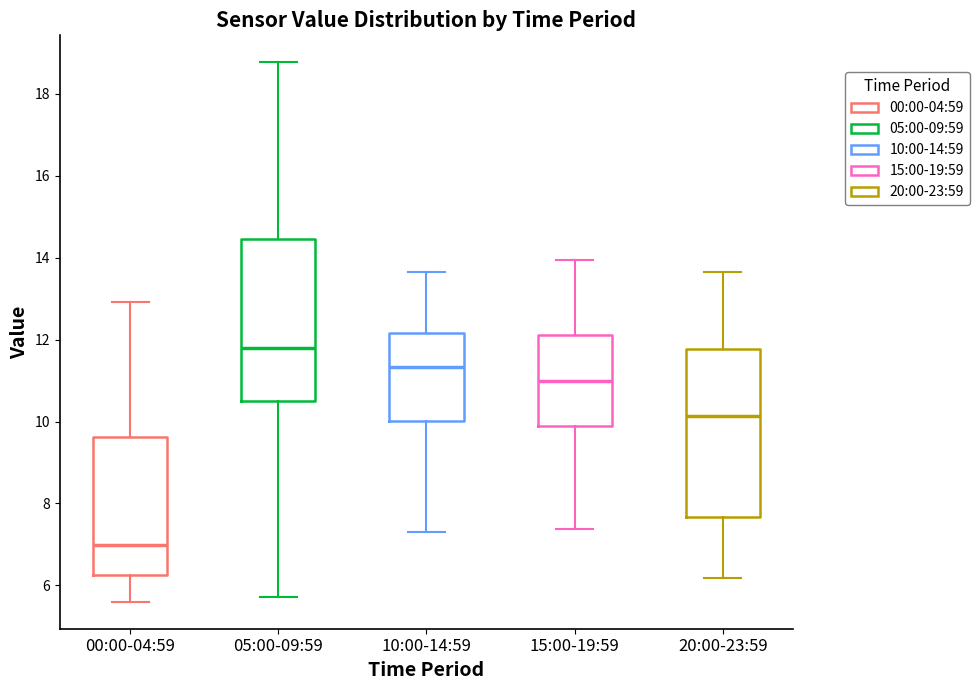

Reading left to right, transcribe this box plot: for each box, give where its median line is, the range the box spans, and where its two whiskers end, as read against the y-axis. The values are not printed on the chart, so give them approximately, as read against the axis.

00:00-04:59: median 7.0, box 6.2 to 9.6, whiskers 5.6 to 13.0
05:00-09:59: median 11.8, box 10.6 to 14.4, whiskers 5.8 to 18.8
10:00-14:59: median 11.4, box 10.0 to 12.2, whiskers 7.4 to 13.6
15:00-19:59: median 11.0, box 10.0 to 12.2, whiskers 7.4 to 14.0
20:00-23:59: median 10.2, box 7.6 to 11.8, whiskers 6.2 to 13.6